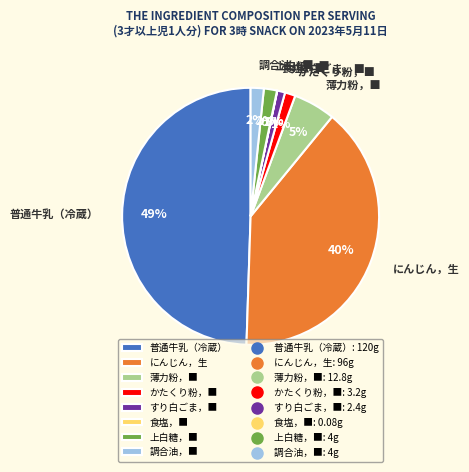

Which slice is the largest?

普通牛乳（冷蔵）